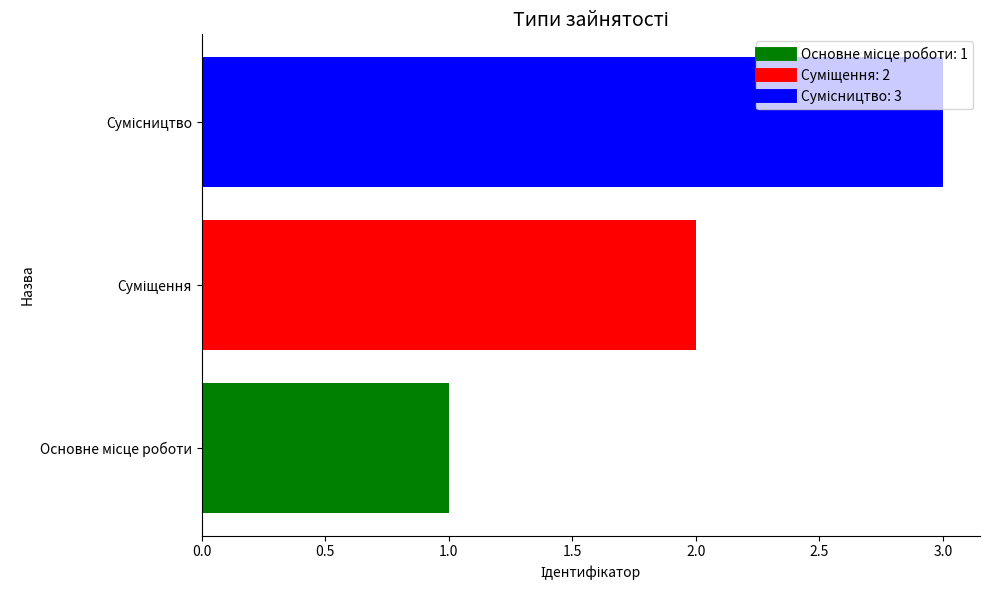

What is the greatest value displayed?

3